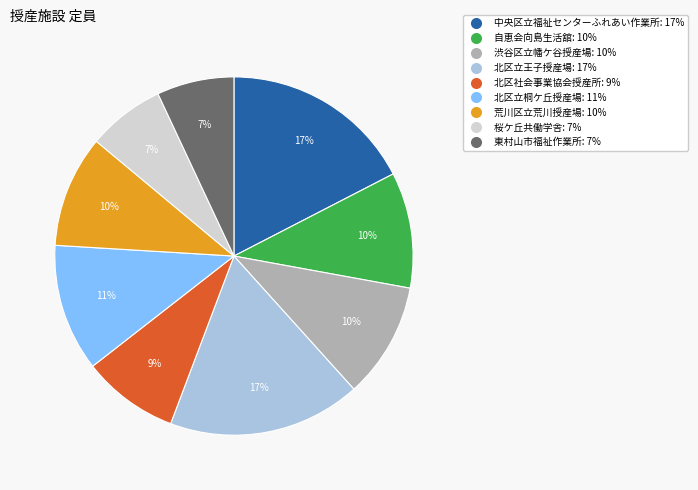

Combined, do 北区立王子授産場 and 渋谷区立幡ケ谷授産場 account for over 50%?

No